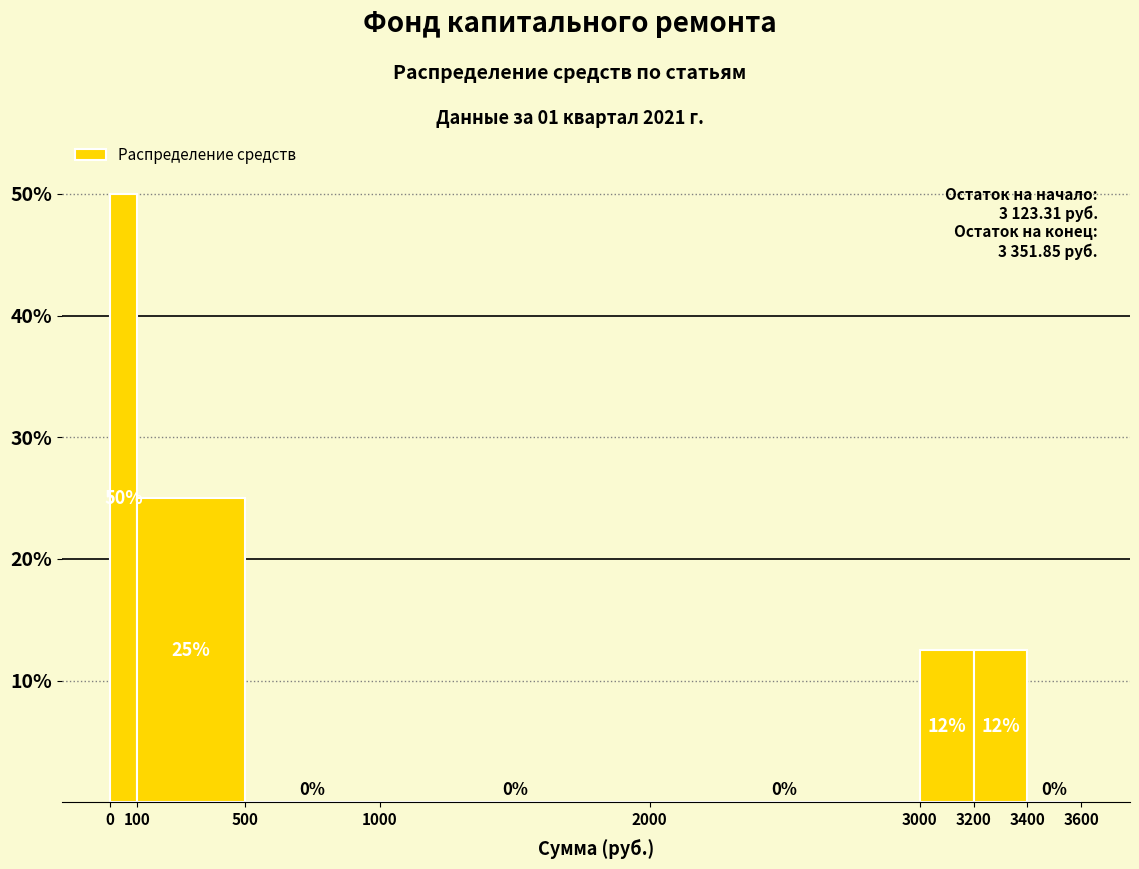

Which range on the x-axis has the tallest bar?

0 to 100